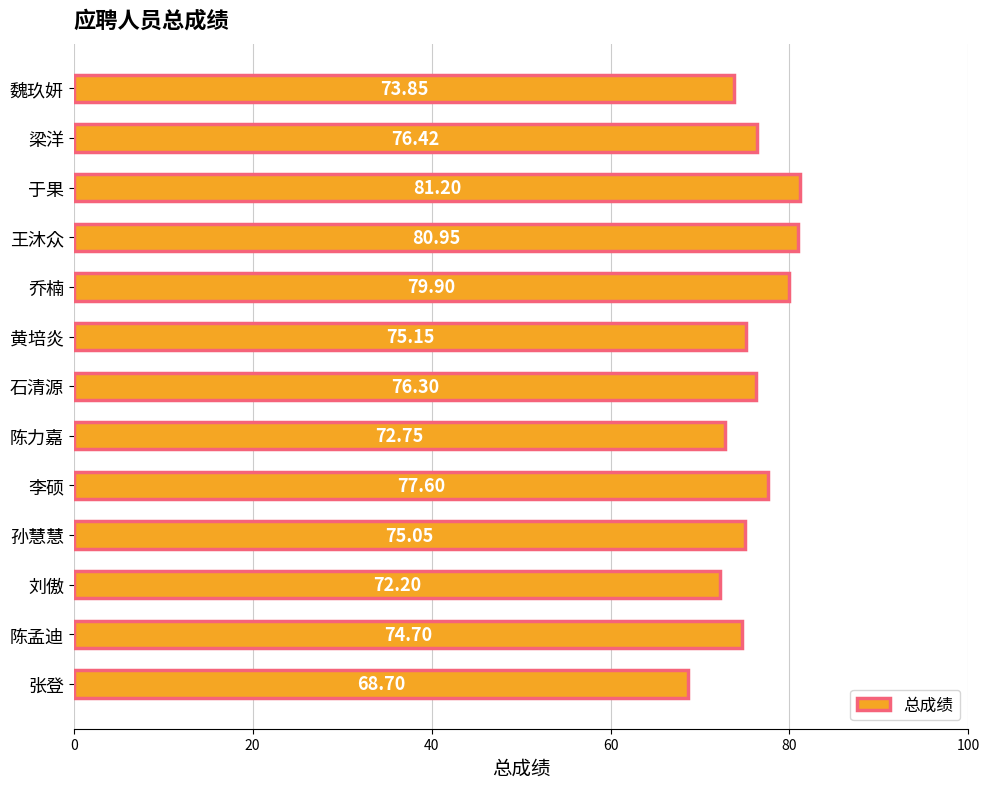

Between 陈力嘉 and 刘傲, which is larger?

陈力嘉